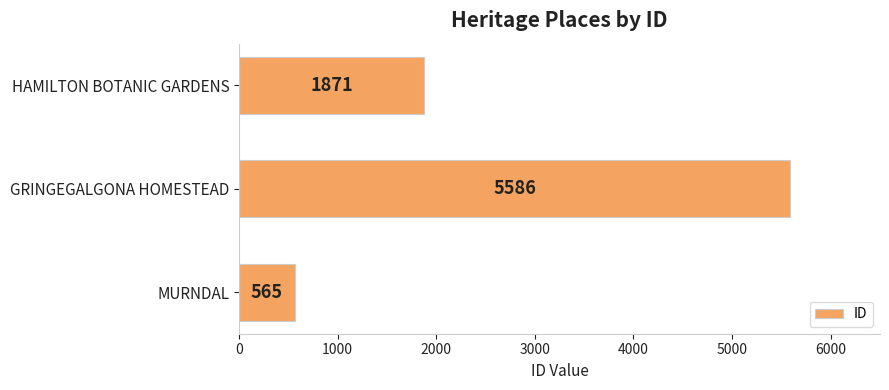

Approximately how many times larger is the value at MURNDAL compared to HAMILTON BOTANIC GARDENS?

0.3